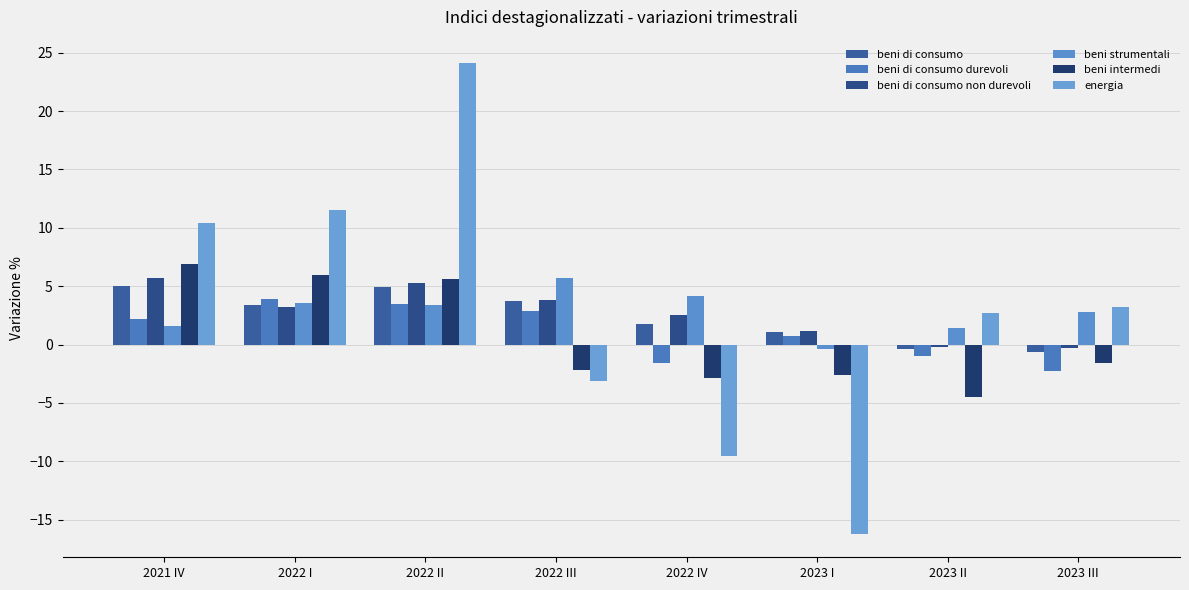

What is the sum of the beni strumentali values at 2022 II and 2022 I?

7.0